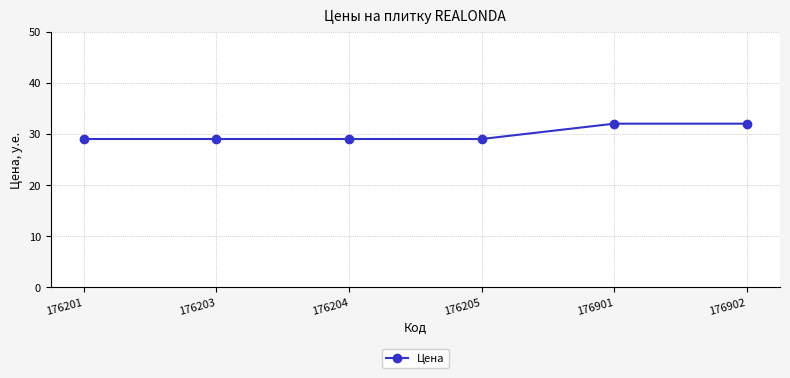

Count the number of data series in this chart.

1